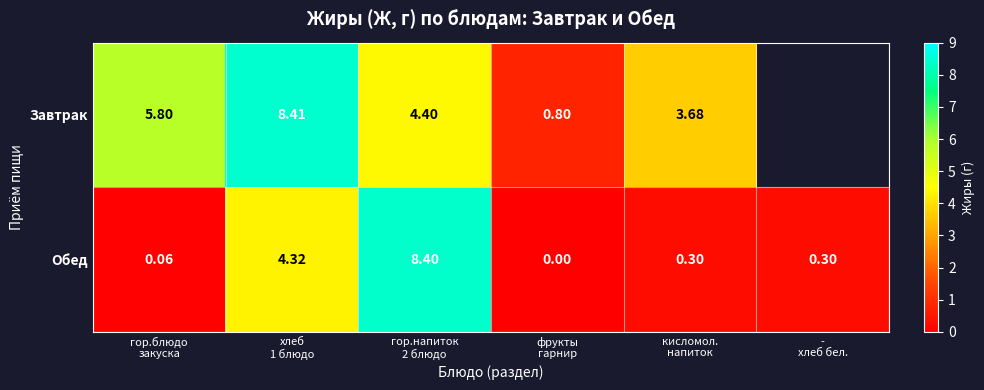

What is the difference between the Завтрак values at кисломол. напиток and фрукты гарнир?

2.9